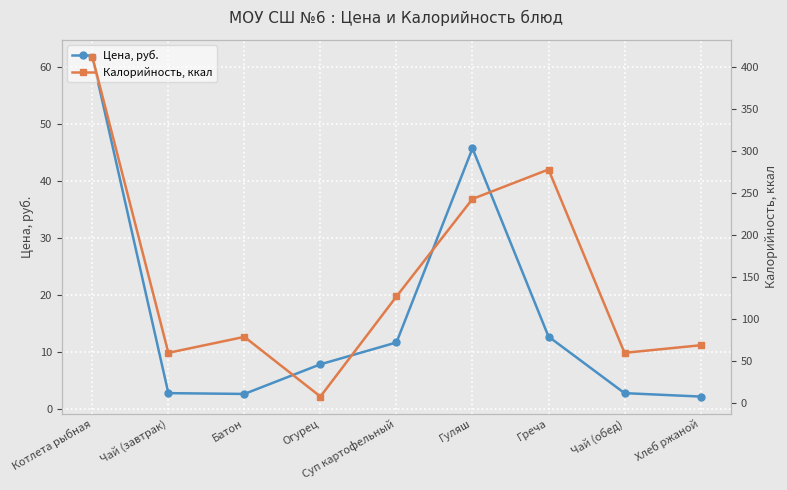

How many lines are shown in the chart?

2